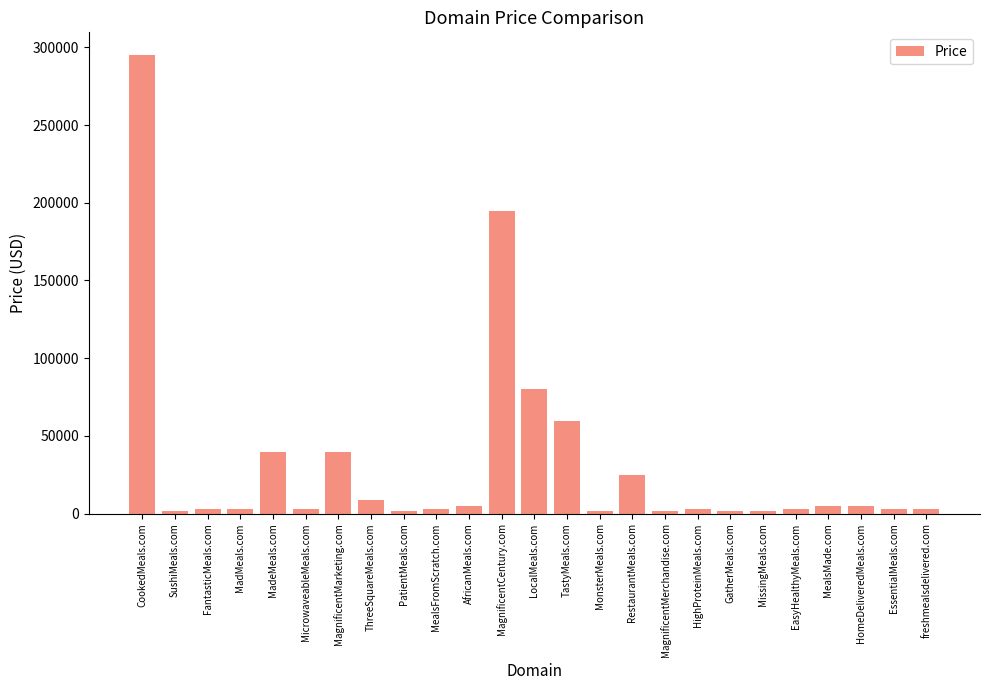

What is the difference between the maximum and minimum values?

293000